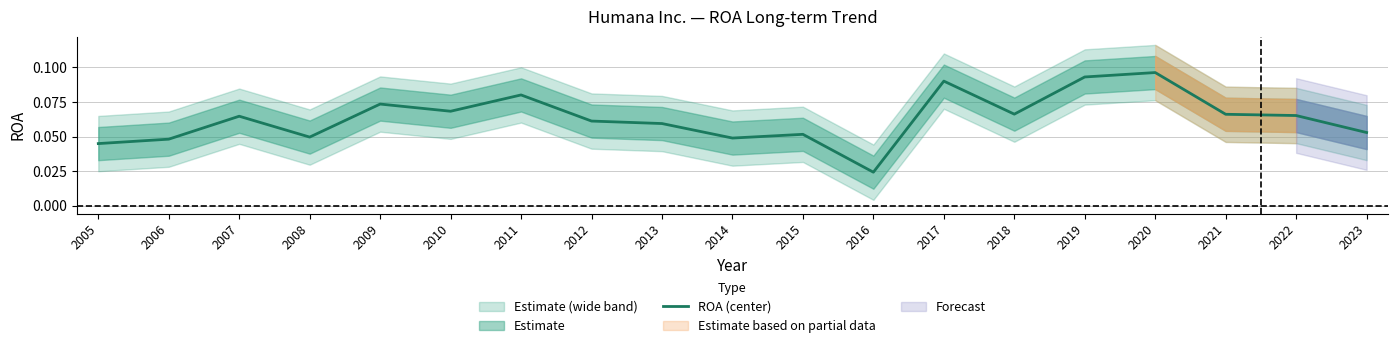

What is the sum of all values?

1.2